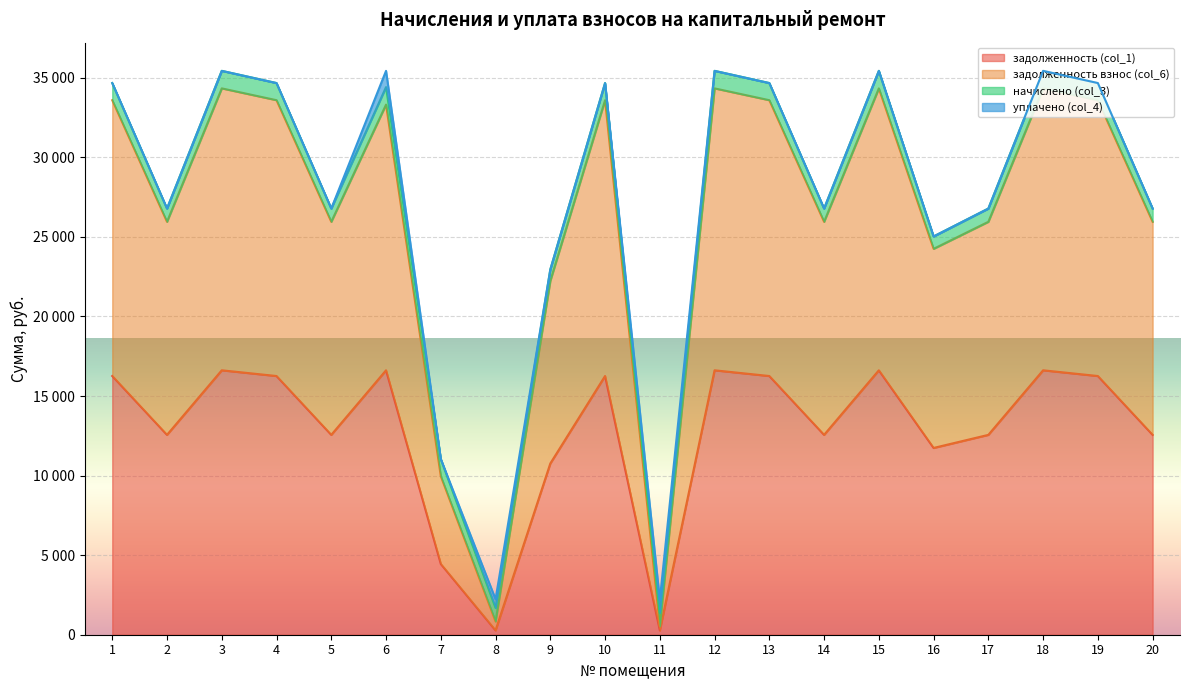

The value of задолженность взнос (col_6) at 2 is 25946.8. True or false?

True